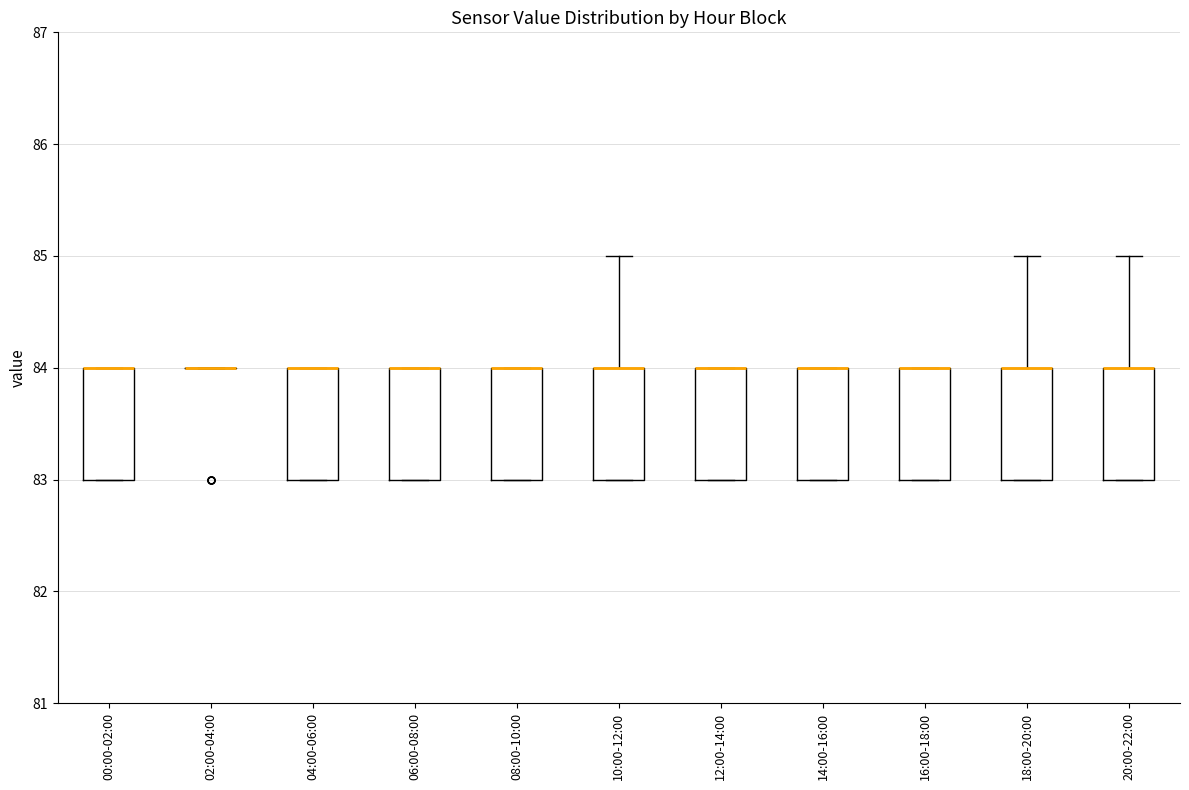

Where is the lower edge of the box for 08:00-10:00 on the y-axis? The values are not printed on the chart, so give them approximately, as read against the axis.

83